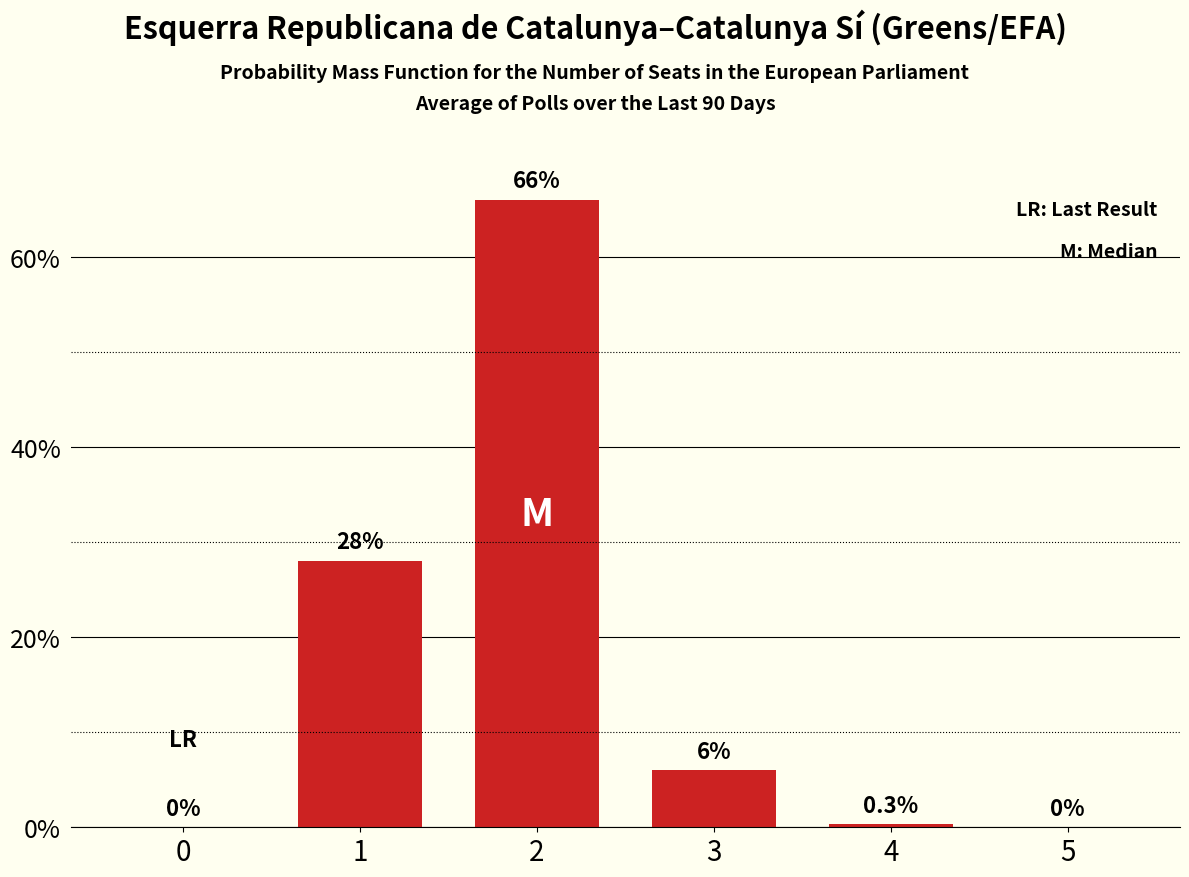

Reading left to right, list all the values displayed in this chart.

0=0.0	1=28.0	2=66.0	3=6.0	4=0.3	5=0.0